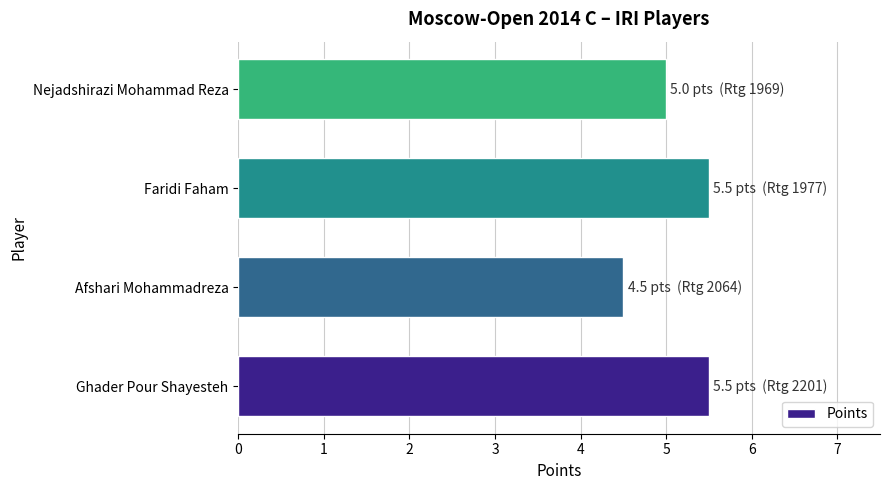

Reading bottom to top, what are all the values shown in this chart?

Ghader Pour Shayesteh=5.5	Afshari Mohammadreza=4.5	Faridi Faham=5.5	Nejadshirazi Mohammad Reza=5.0